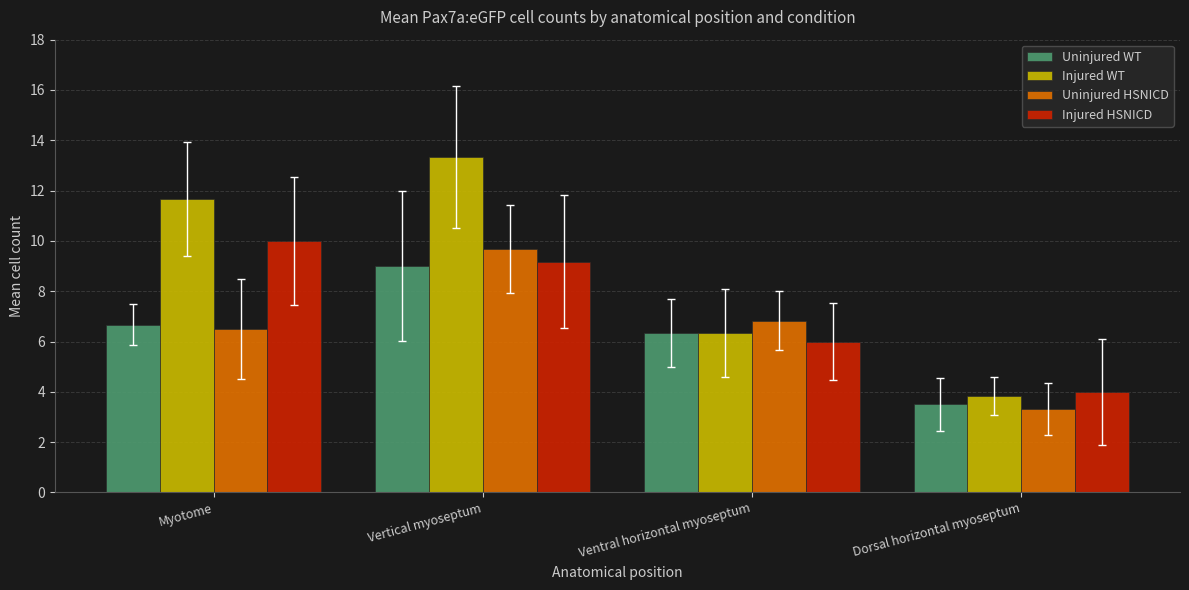

What position from the right is Dorsal horizontal myoseptum?

1